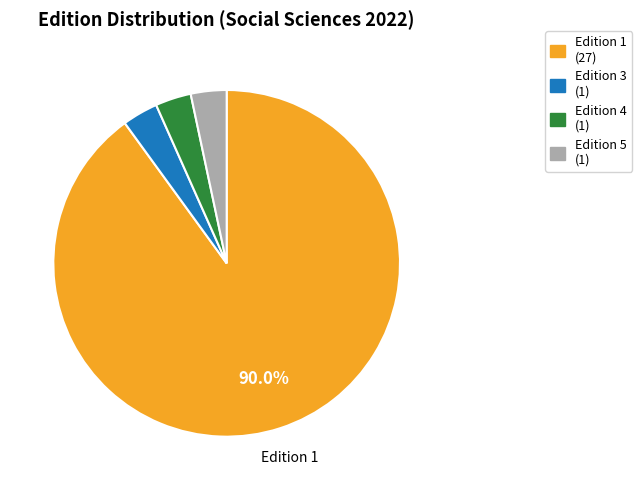

What is the largest slice in the pie chart?

Edition 1